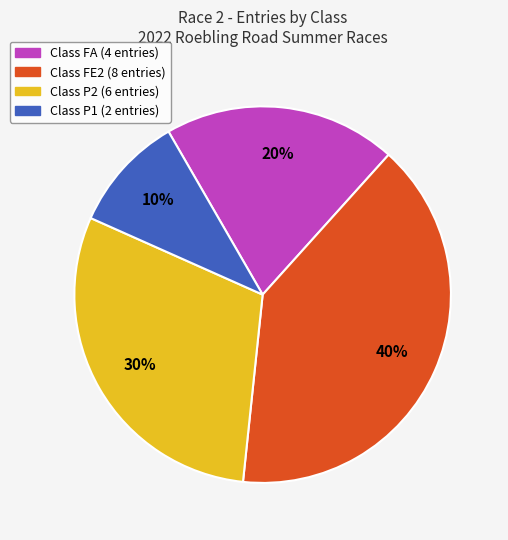

Does any single category account for the majority?

No